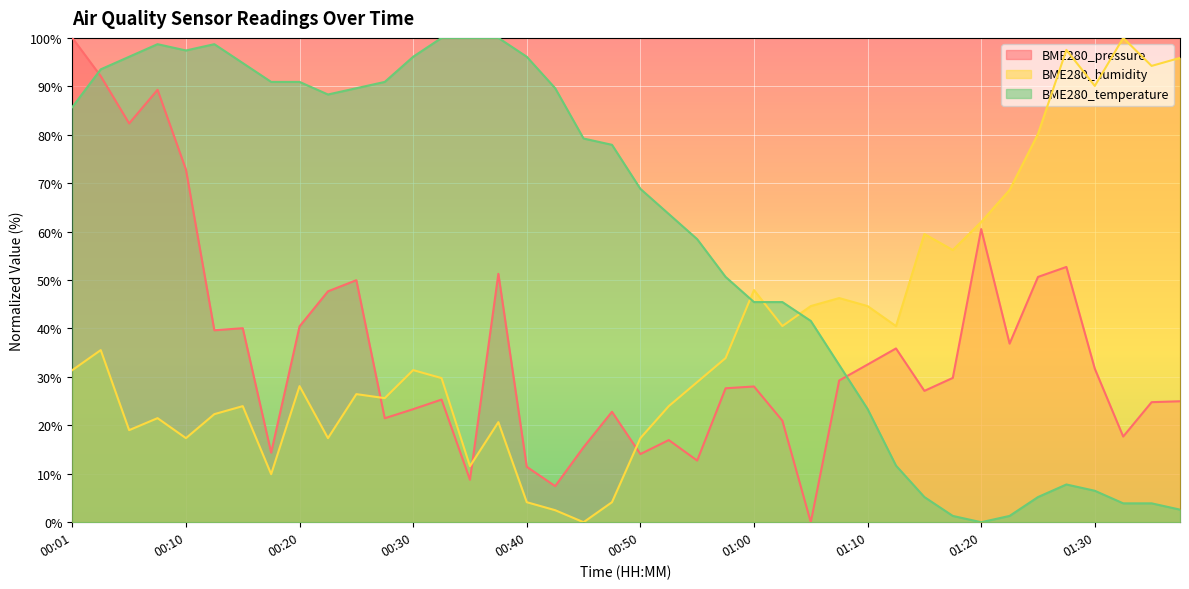

What is the difference between the highest and lowest values at 00:01?

68.6